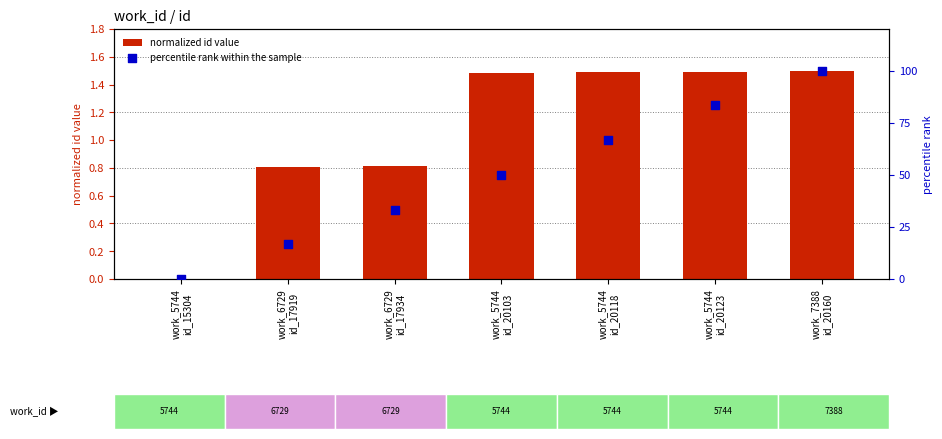

Which series has the widest spread of Y values?

percentile rank within the sample